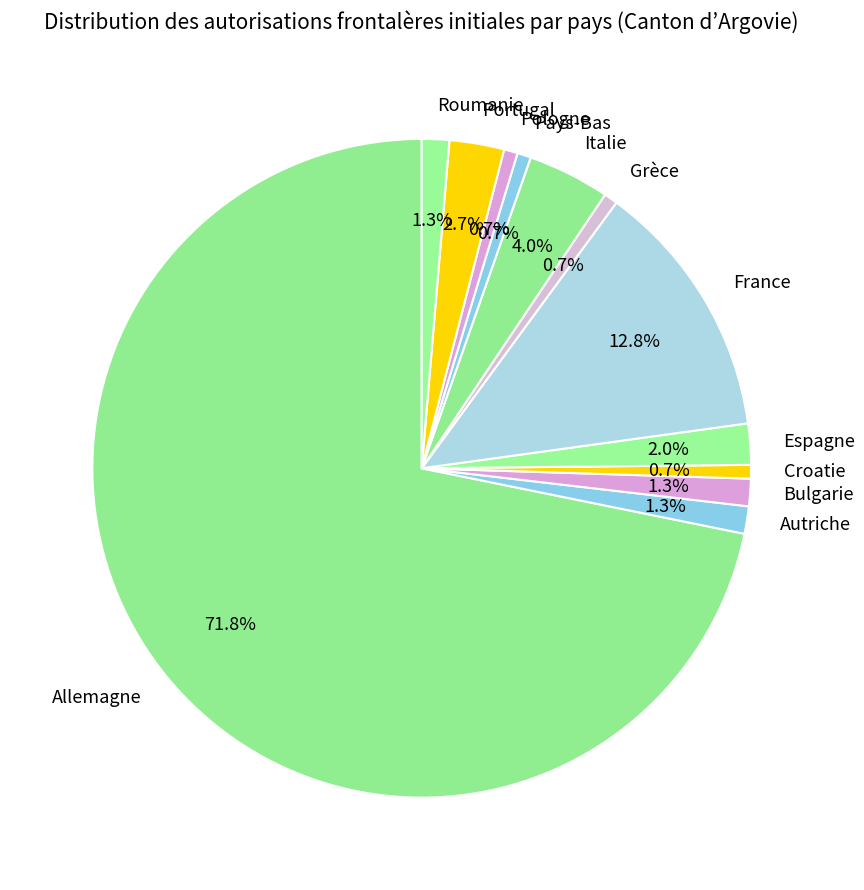

How many slices are in this pie chart?

12